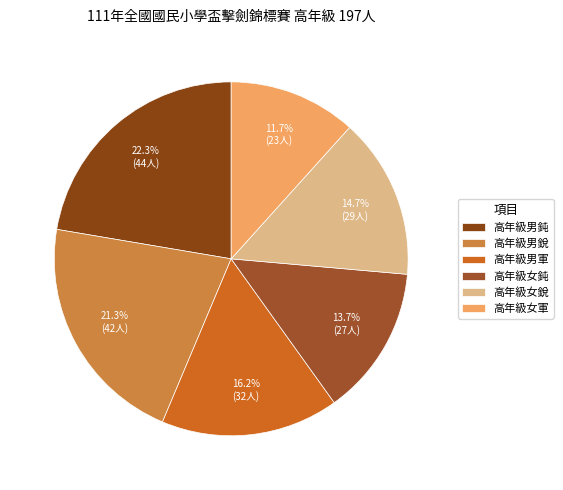

Which category has the smallest portion of the pie?

高年級女軍